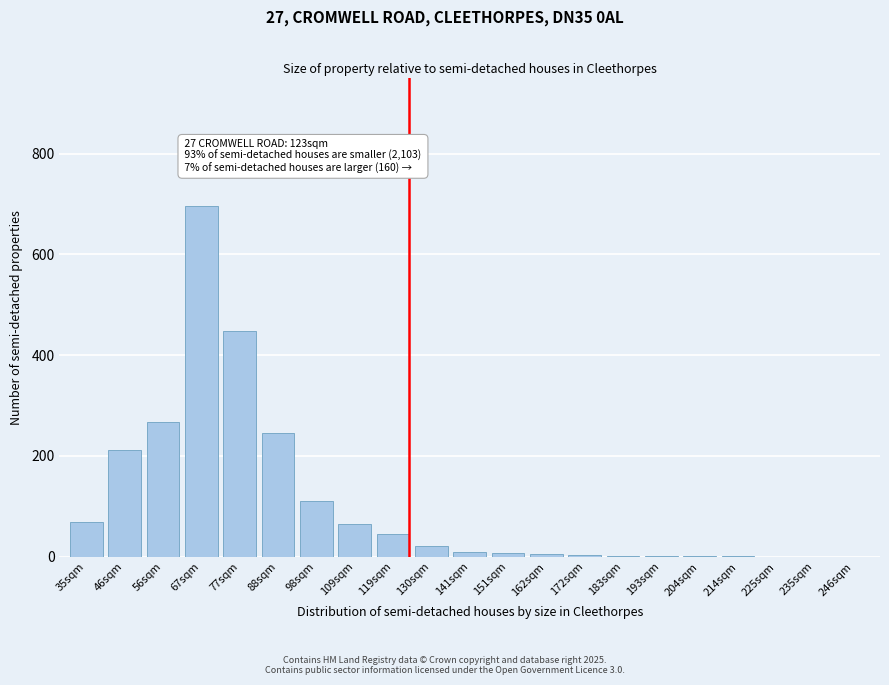

The value at 235sqm is -477. True or false?

False